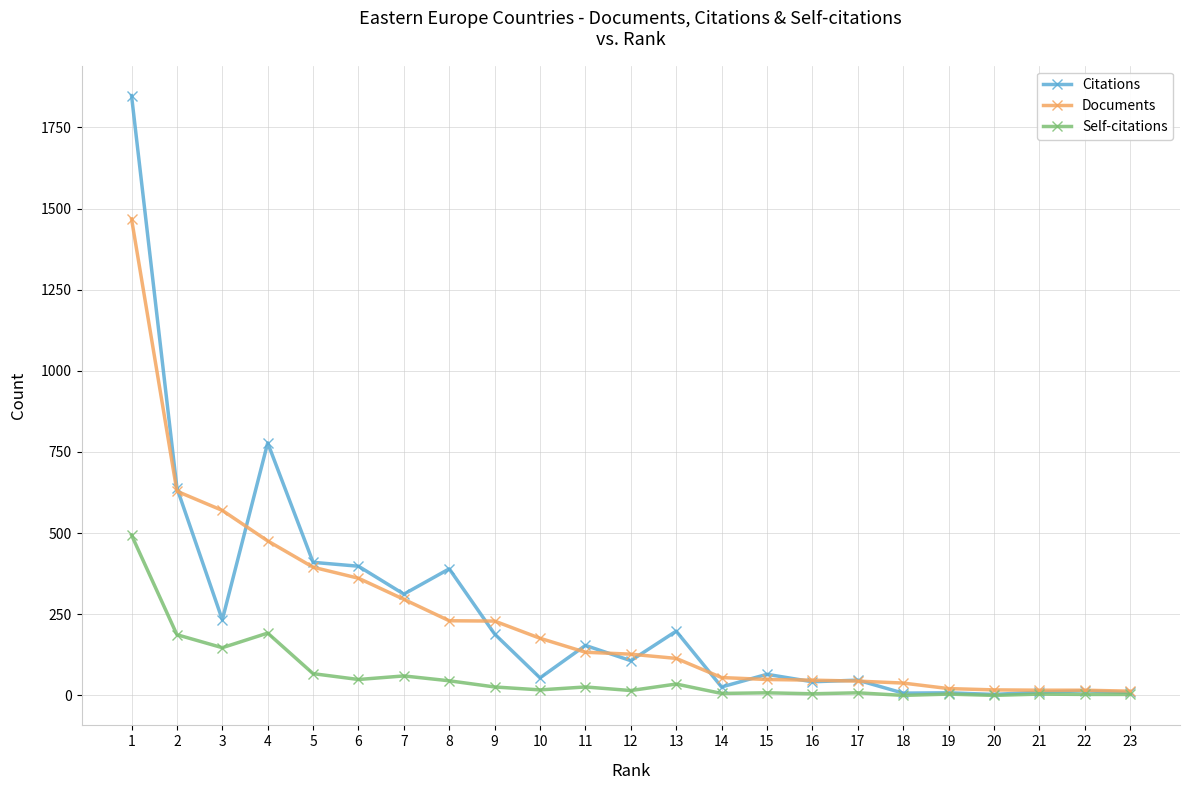

How many data points in Documents are less than 127?

11